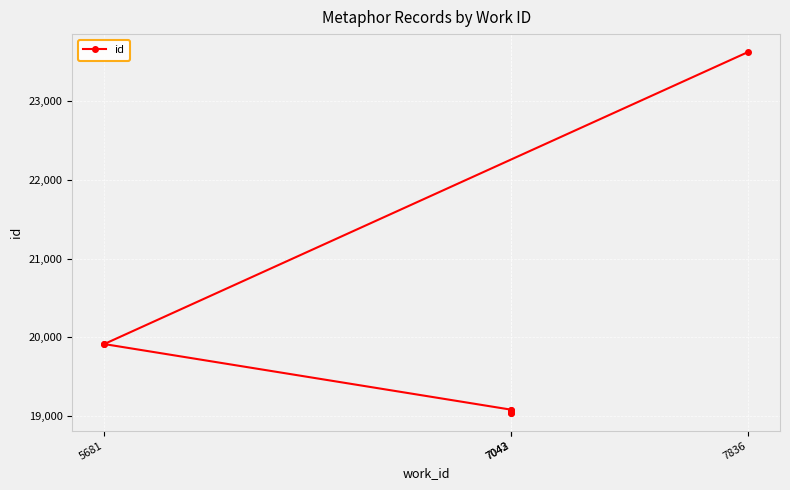

What is the difference between the maximum and minimum values?

4580